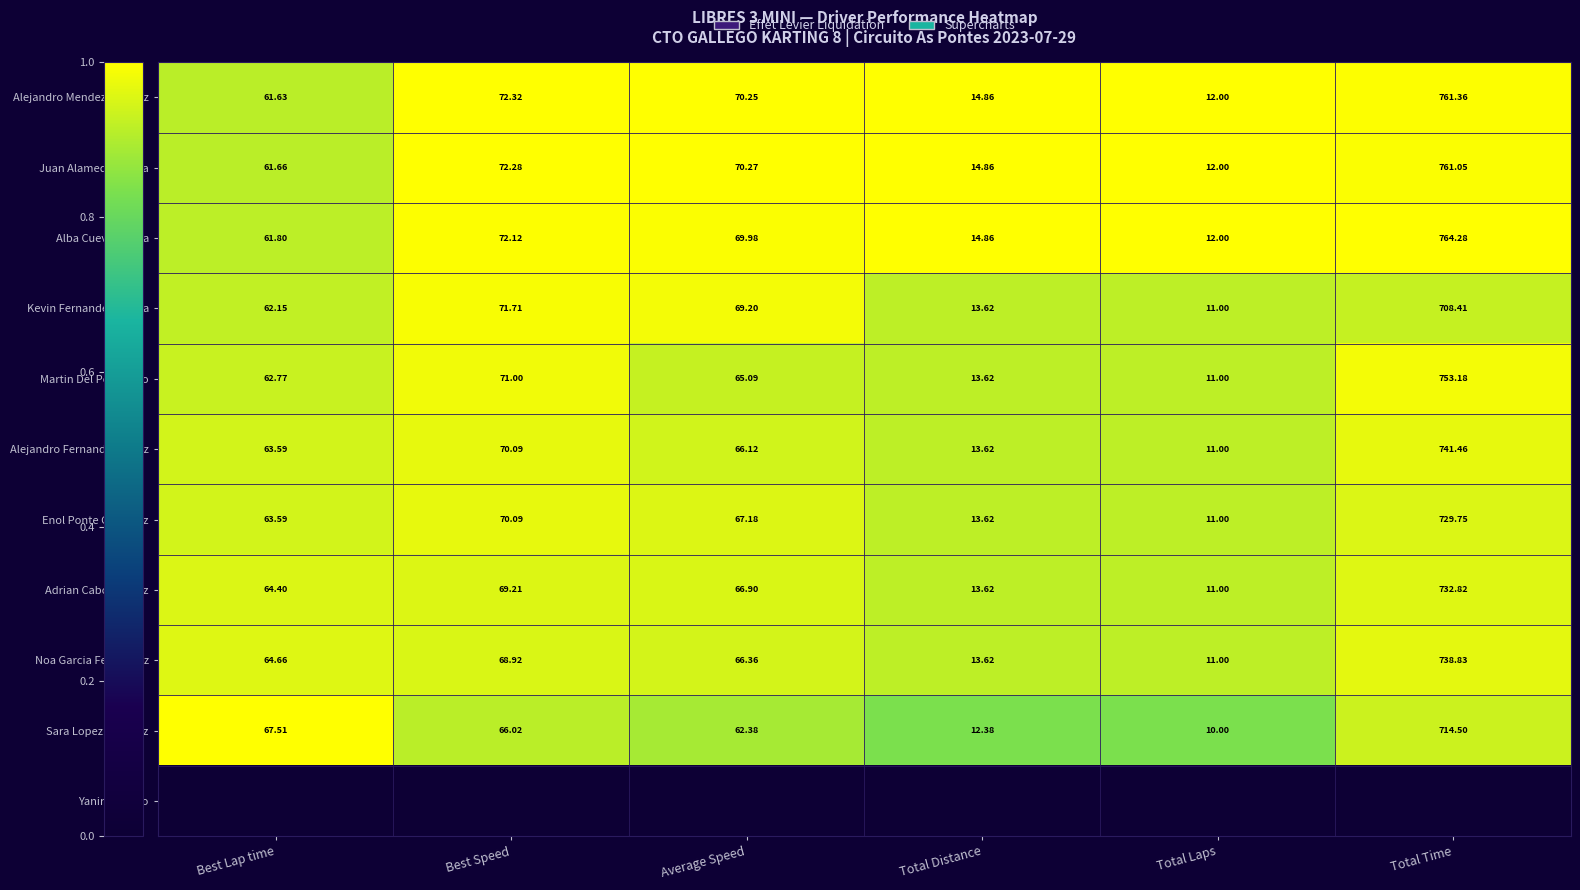

How many distinct data groups are displayed?

11